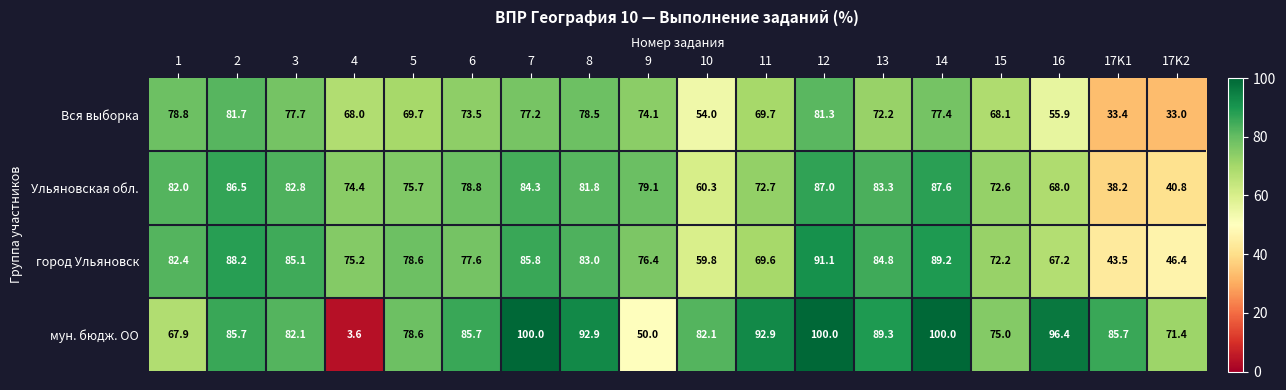

What is the smallest value displayed?

3.6